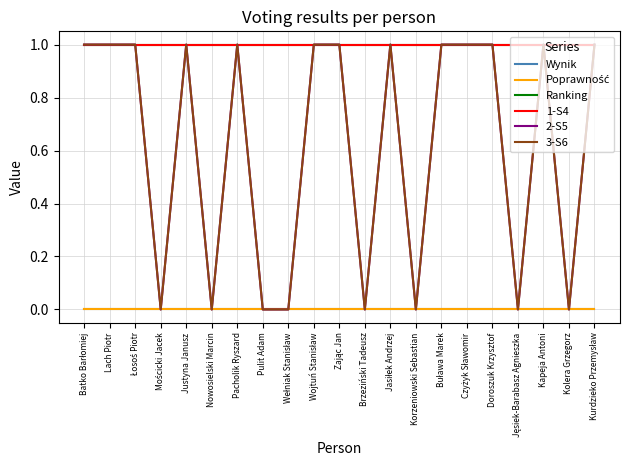

What is the sum of all 2-S5 values?

13